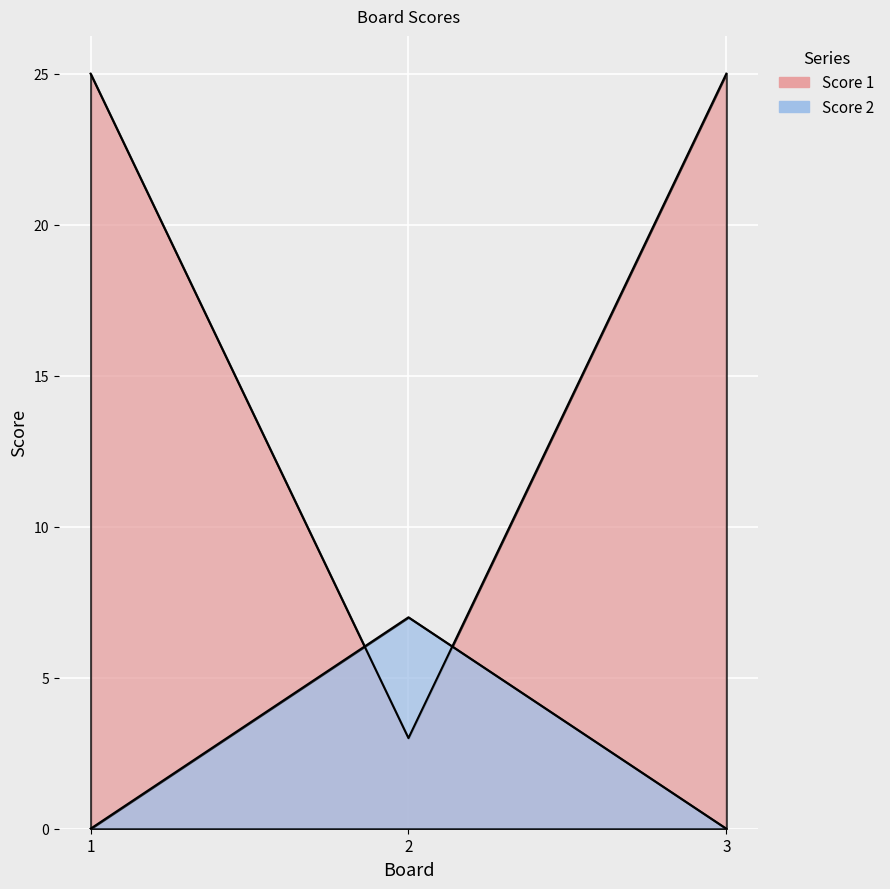

At which label is Score 2 closest to 3?

1